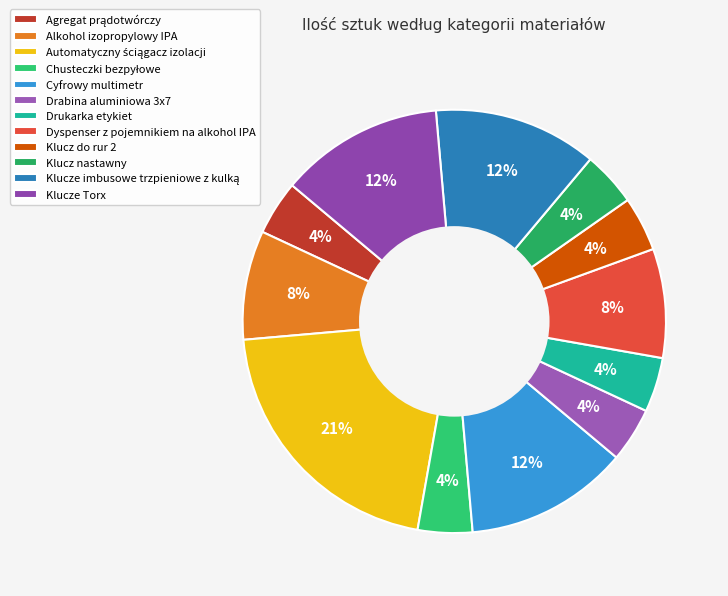

The Agregat prądotwórczy slice represents 18% of the pie. True or false?

False